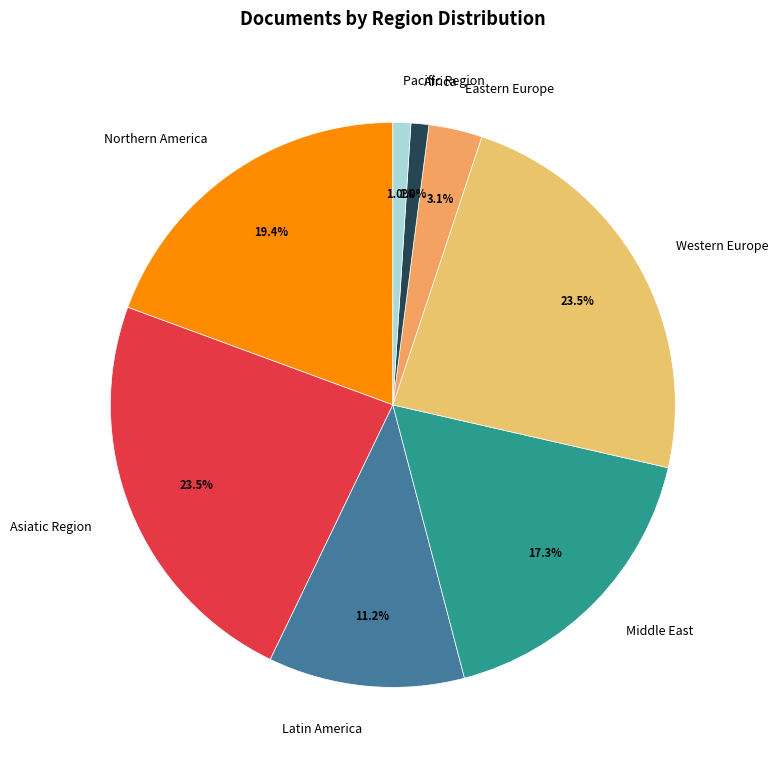

To the nearest percent, what percentage of the pie is Northern America?

19%